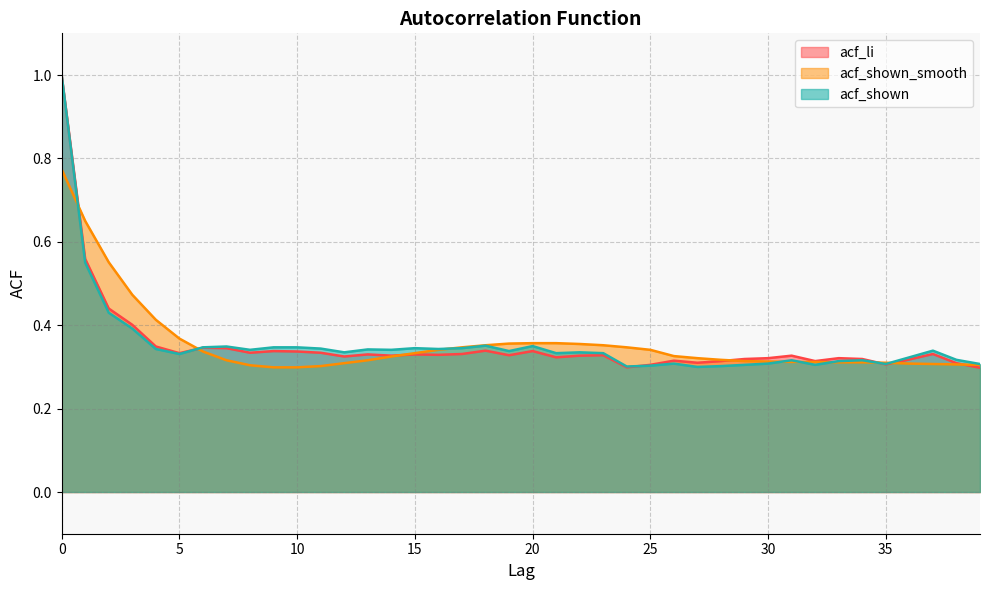

What is the difference between the maximum and second lowest values in the acf_shown series?

0.7